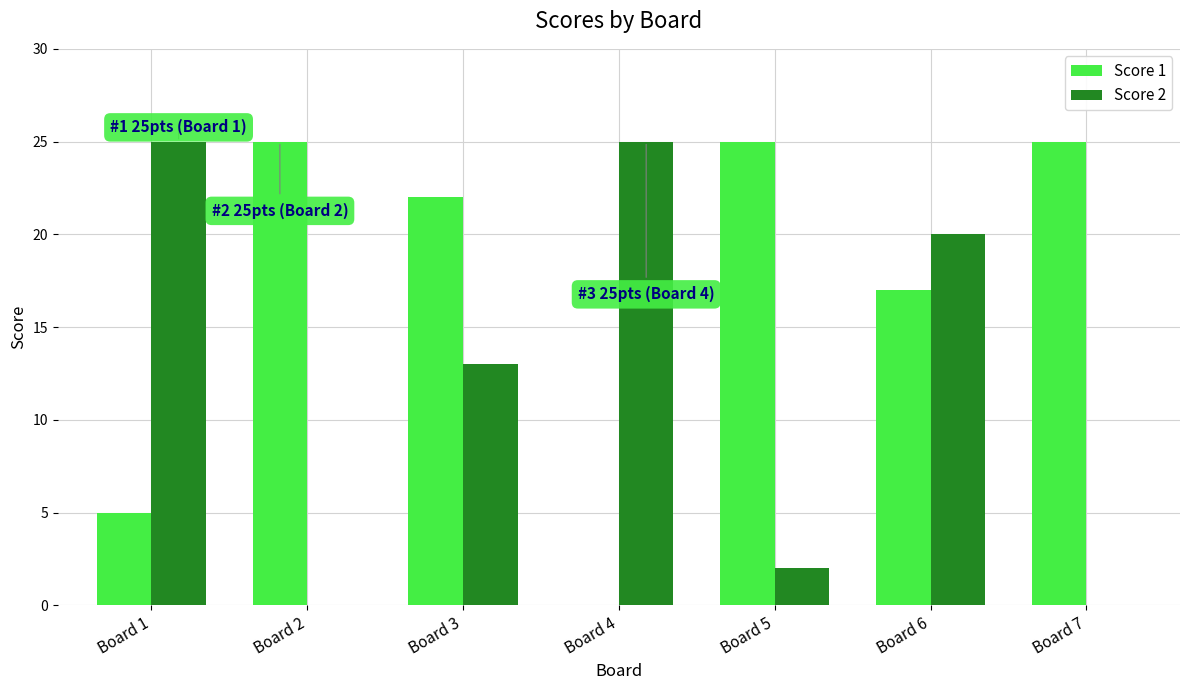

True or false: Score 1 has a value of 5 at Board 1.

True